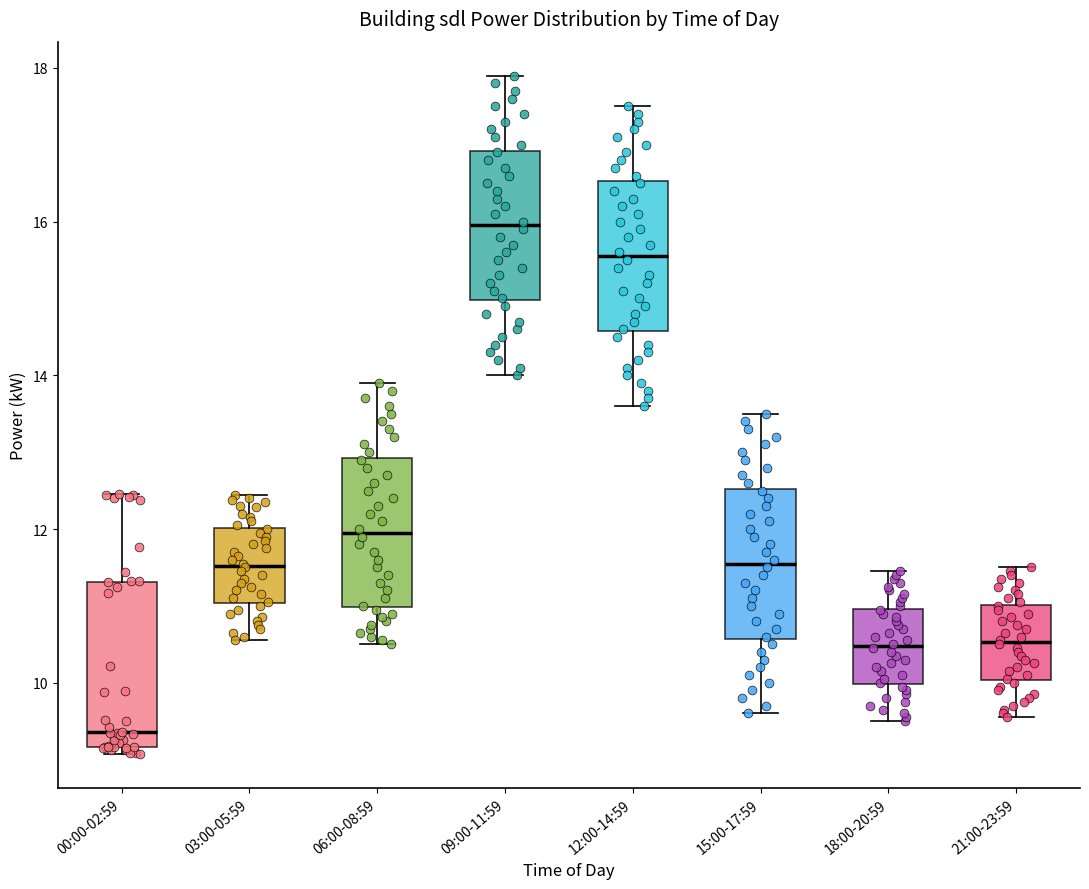

Reading left to right, read every box against the y-axis: the position of its median line, the range the box covers, and the ends of its whiskers. The values are not printed on the chart, so give them approximately, as read against the axis.

00:00-02:59: median 9.4, box 9.2 to 11.4, whiskers 9.0 to 12.4
03:00-05:59: median 11.6, box 11.0 to 12.0, whiskers 10.6 to 12.4
06:00-08:59: median 12.0, box 11.0 to 13.0, whiskers 10.6 to 14.0
09:00-11:59: median 16.0, box 15.0 to 17.0, whiskers 14.0 to 18.0
12:00-14:59: median 15.6, box 14.6 to 16.6, whiskers 13.6 to 17.6
15:00-17:59: median 11.6, box 10.6 to 12.6, whiskers 9.6 to 13.6
18:00-20:59: median 10.4, box 10.0 to 11.0, whiskers 9.6 to 11.4
21:00-23:59: median 10.6, box 10.0 to 11.0, whiskers 9.6 to 11.6